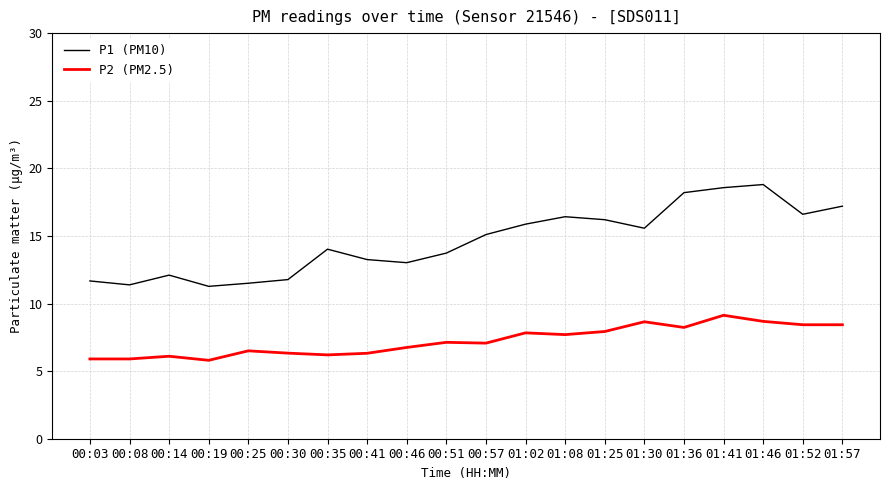

What position from the right is 00:08?

19